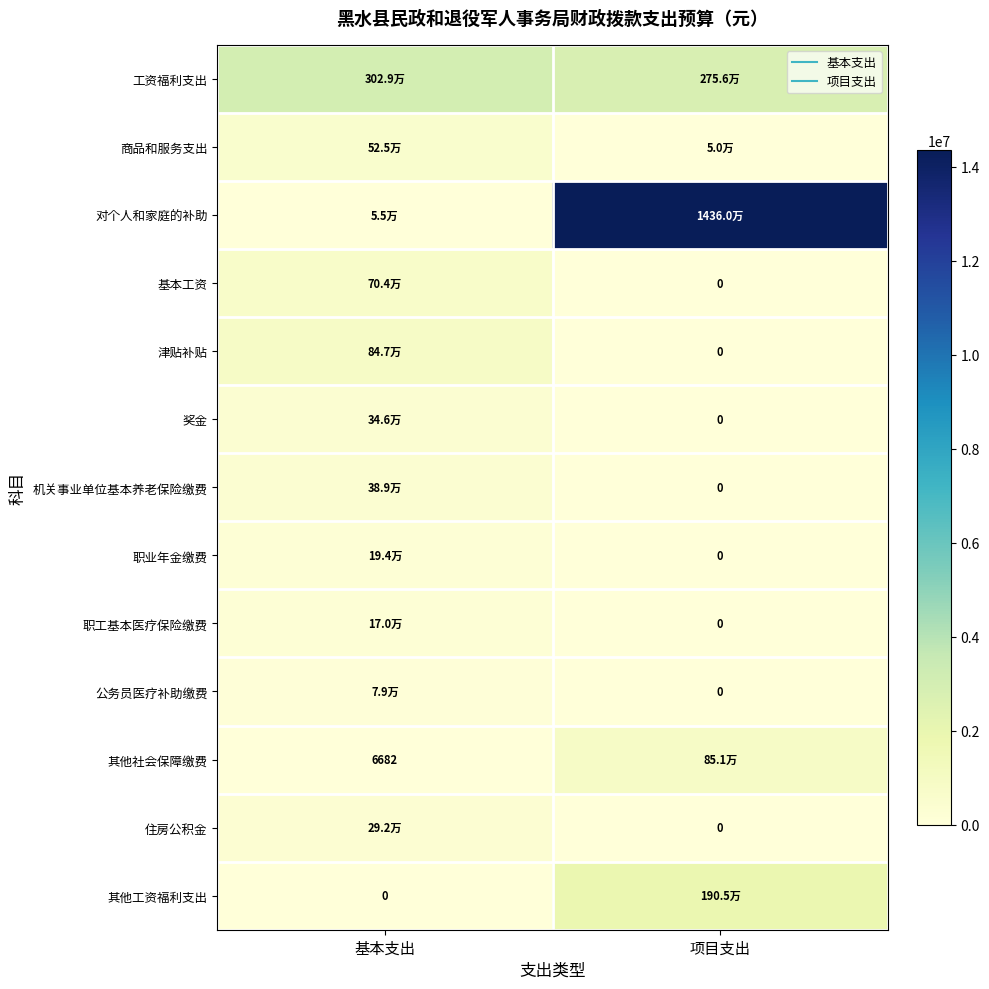

What is the average value of the 津贴补贴 series?

423414.0